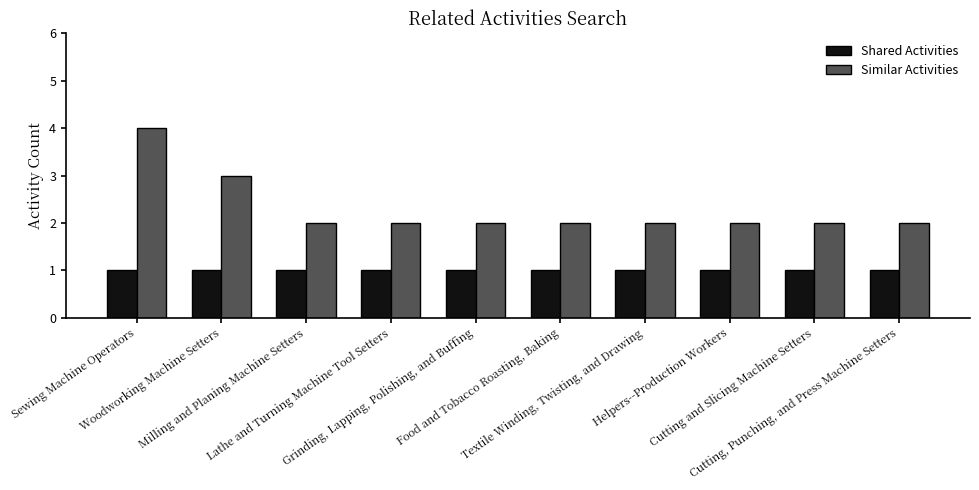

Which category has the highest value across all series?

Sewing Machine Operators